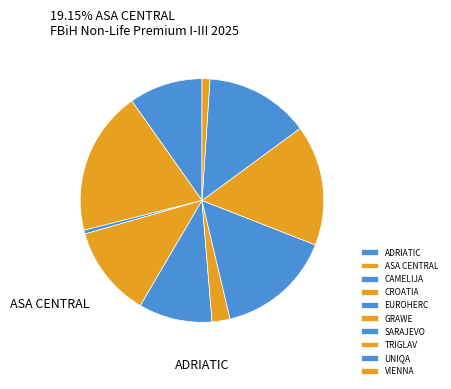

What percentage is the GRAWE slice, to the nearest percent?

2%